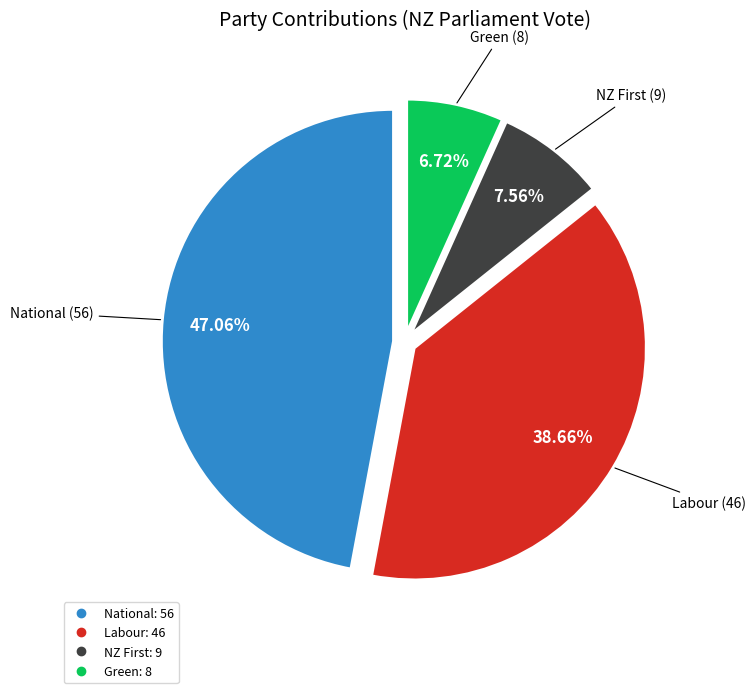

How many segments does this pie chart have?

4